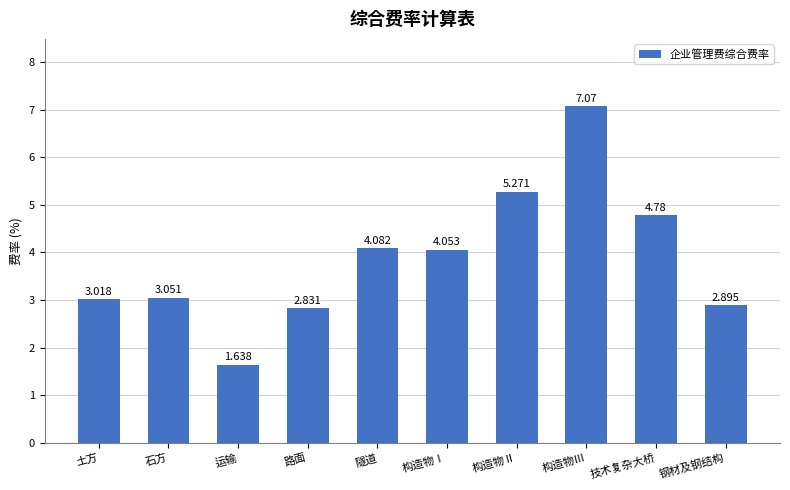

What is the change in value from 运输 to 技术复杂大桥?

+3.1